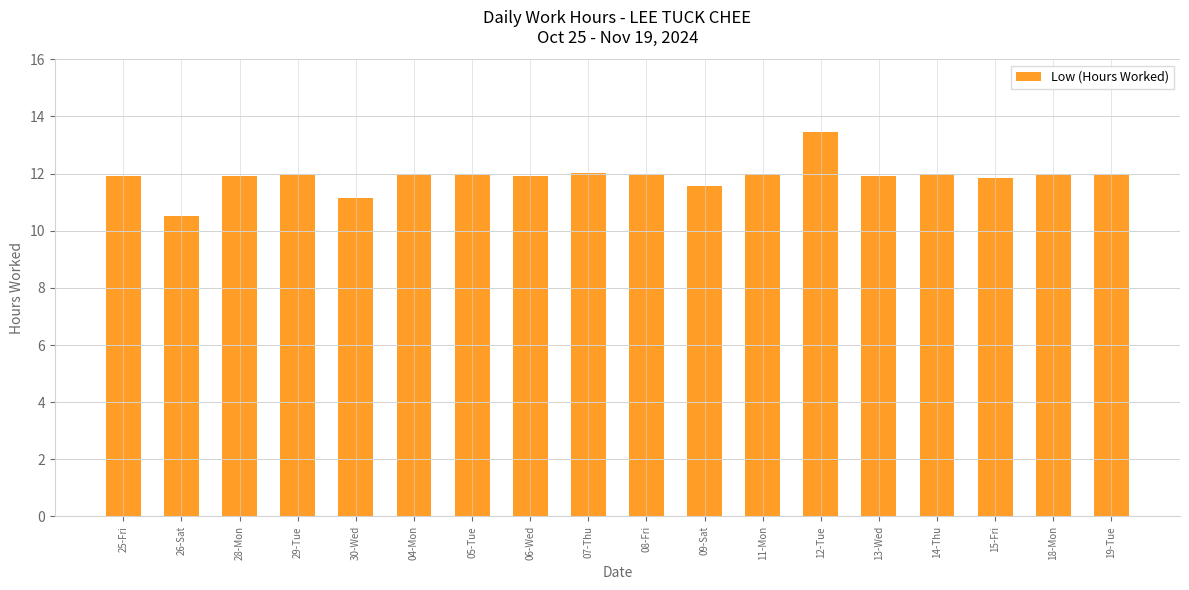

Which category has the lowest value across all series?

26-Sat